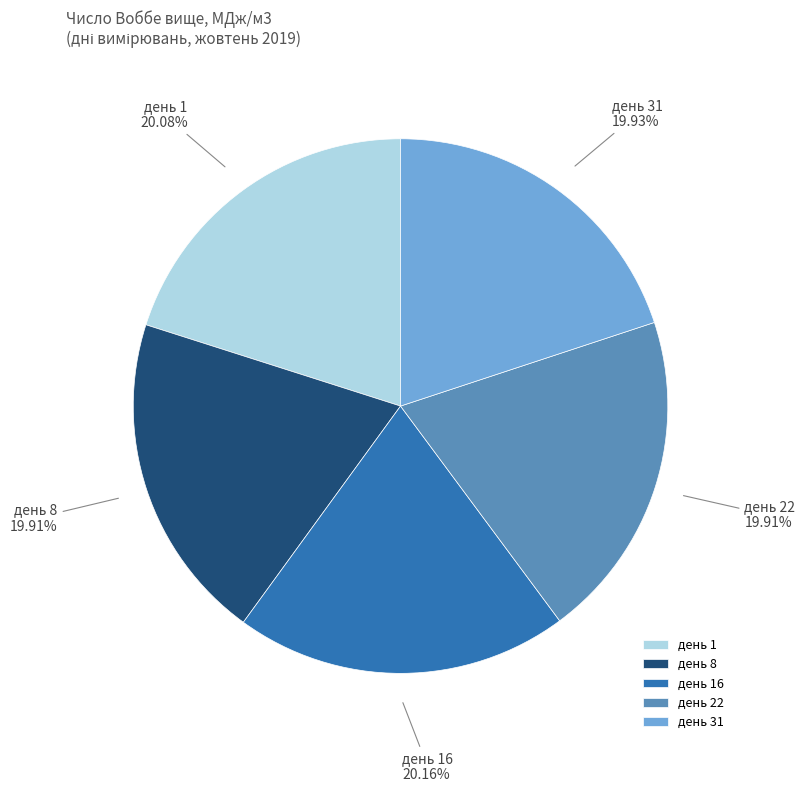

Is день 8 the majority of the pie?

No